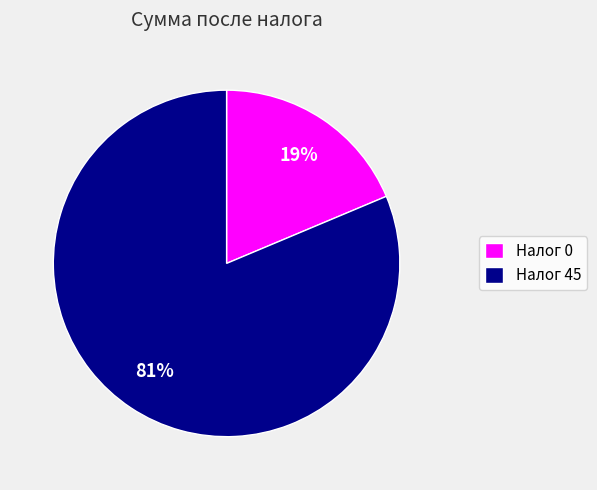

Is there any slice that represents more than half of the pie?

Yes